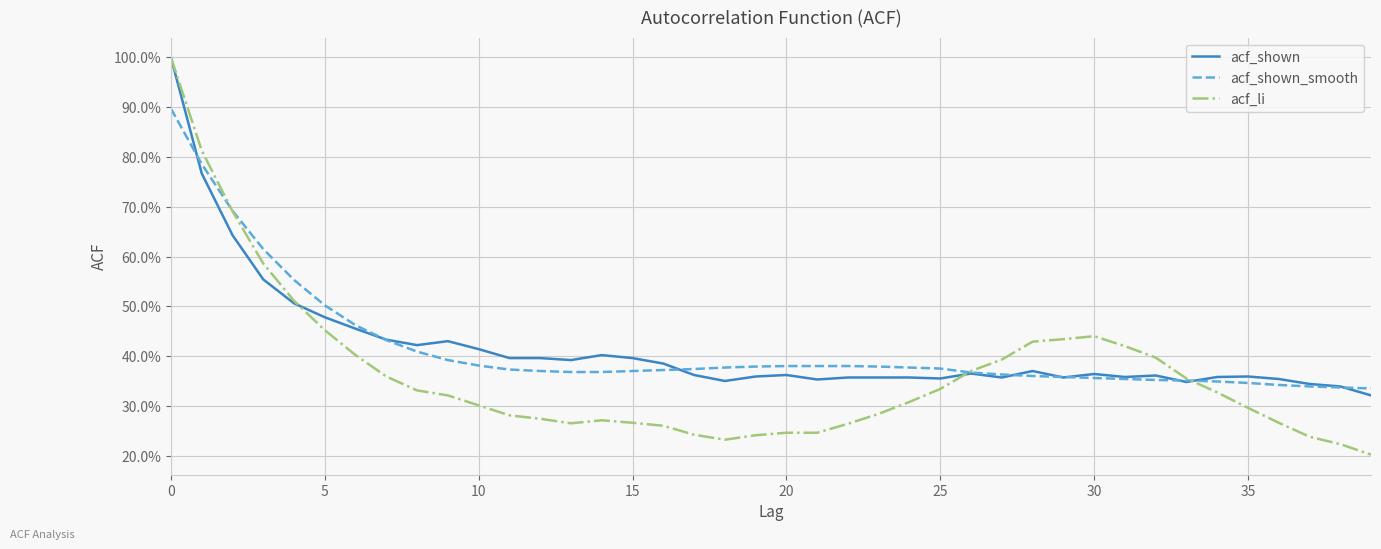

Which category has the lowest value in the acf_shown series?

39